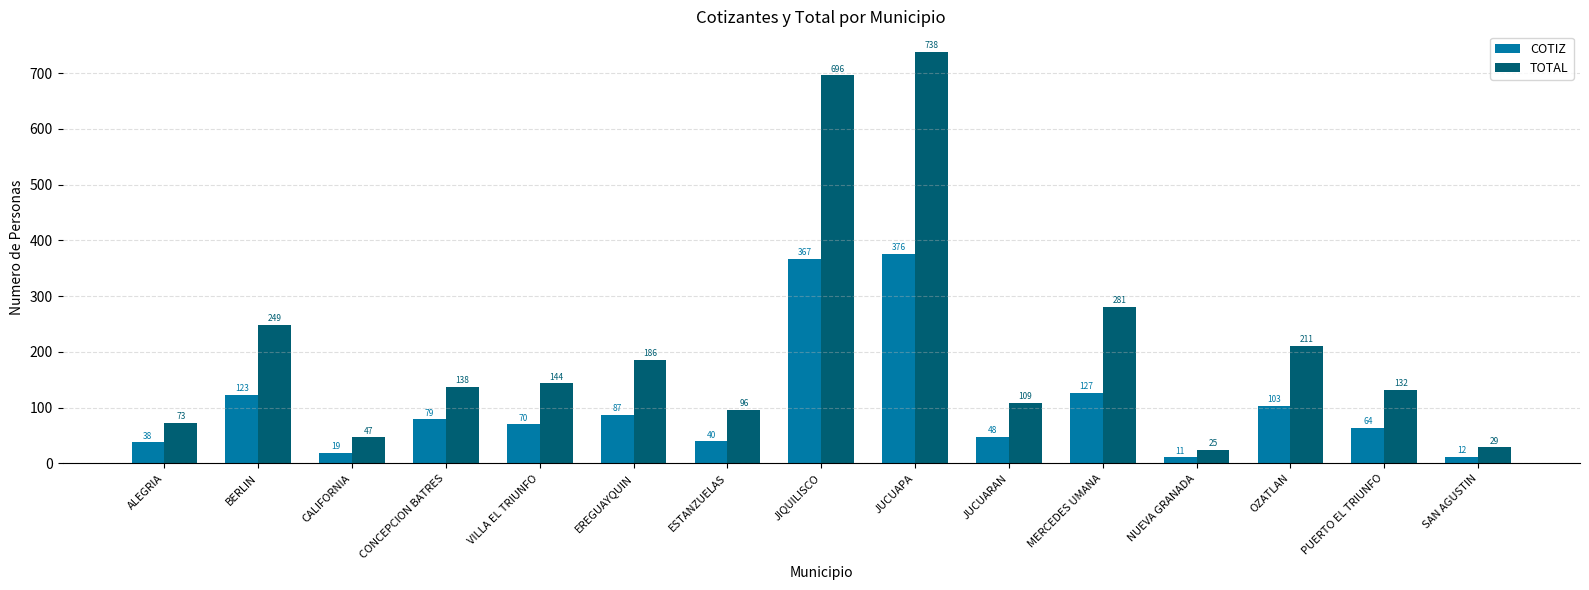

Does the chart contain stacked bars?

No